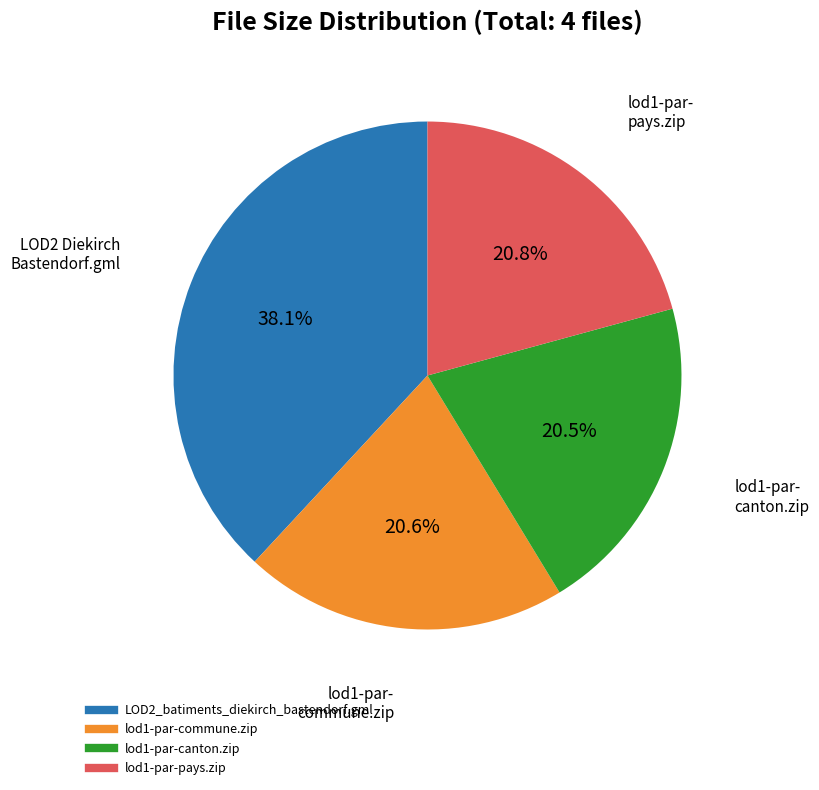

True or false: LOD2_batiments_diekirch_bastendorf.gml accounts for 38% of the total.

True